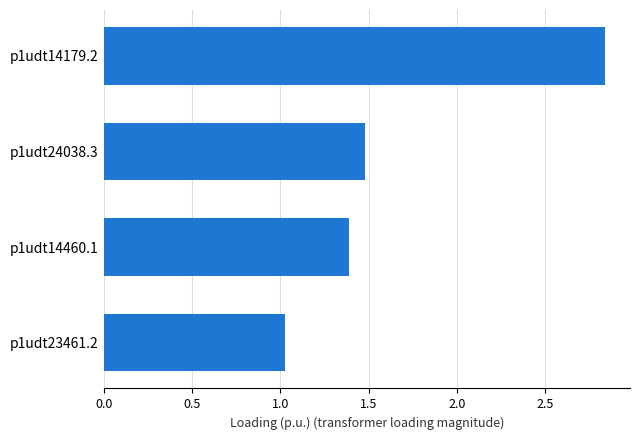

What is the difference between the second highest and second lowest values?

0.1